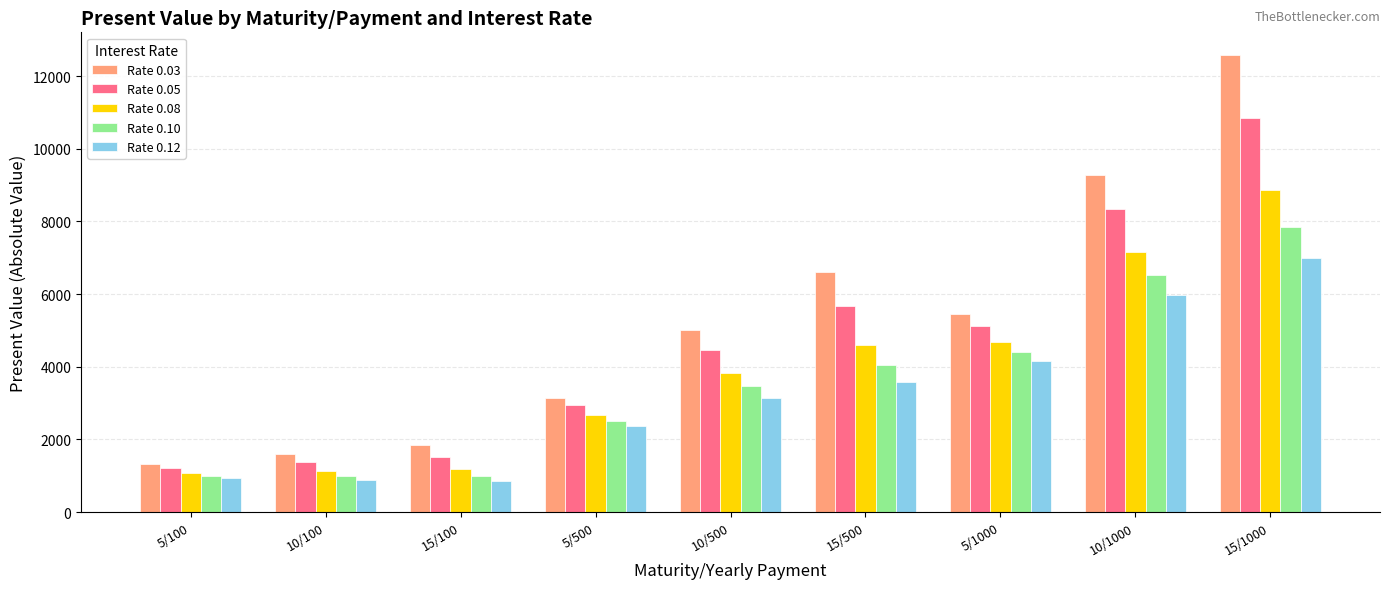

What is the difference between the Rate 0.05 values at 15/100 and 5/1000?

3594.0